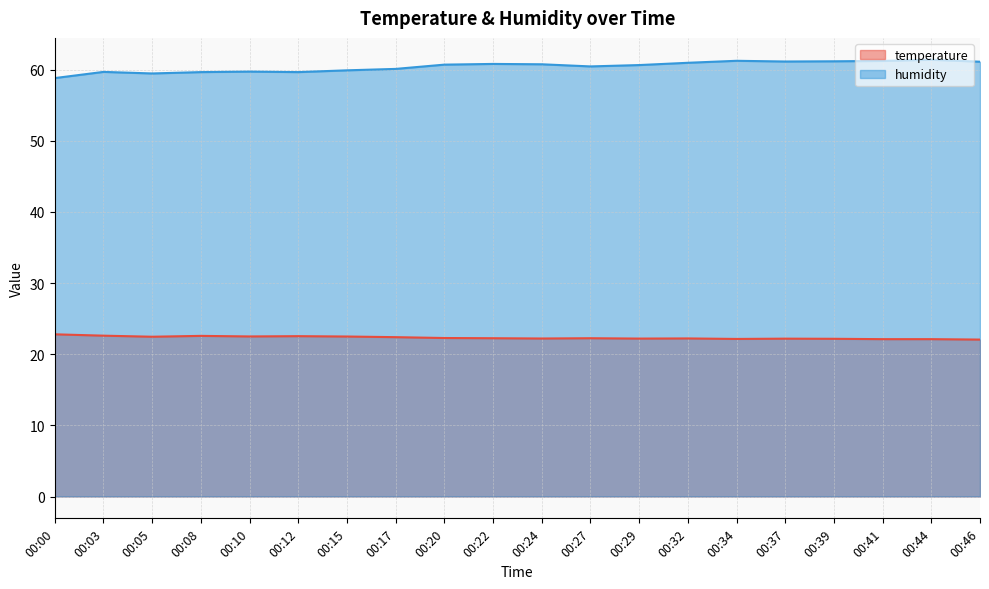

How many interior local peaks does the humidity series have?

5